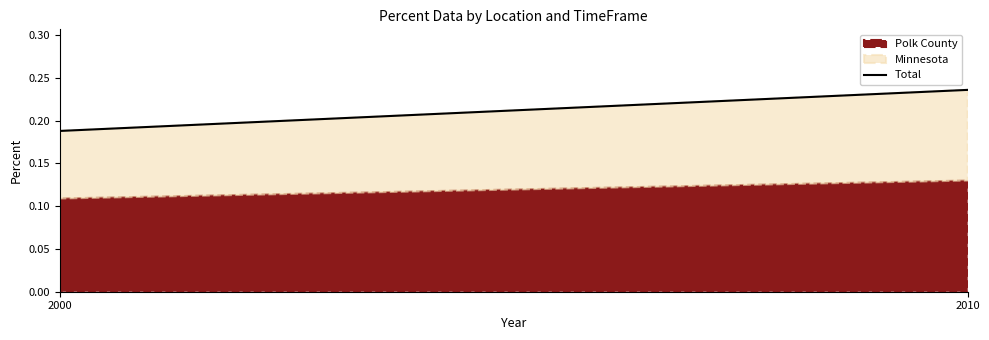

What is the sum of all values?

0.4